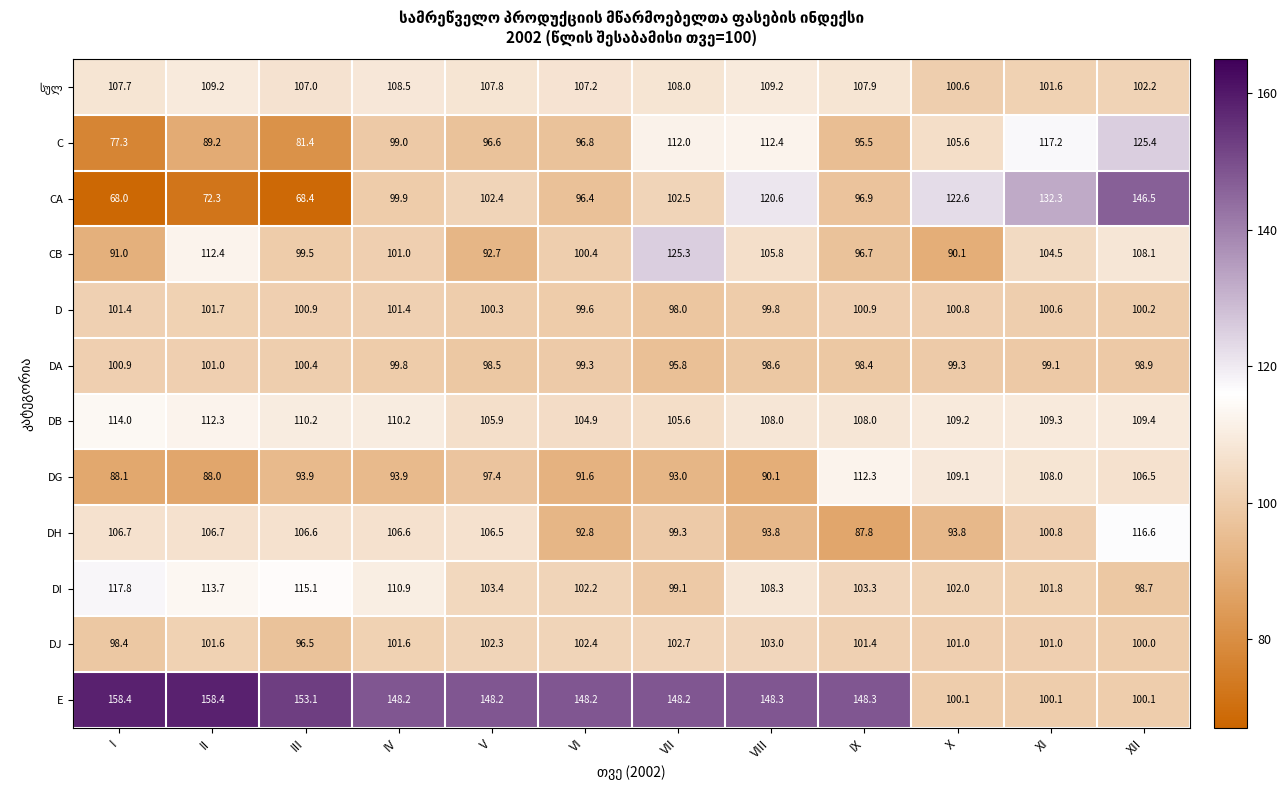

Which series has the widest spread of values?

CA